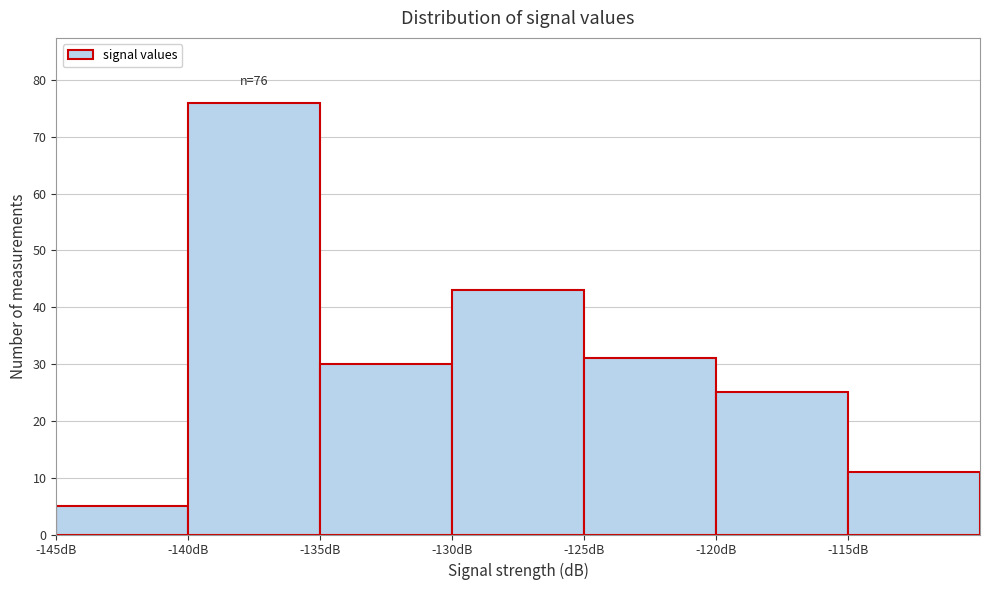

Which range on the x-axis has the tallest bar?

-140 to -135